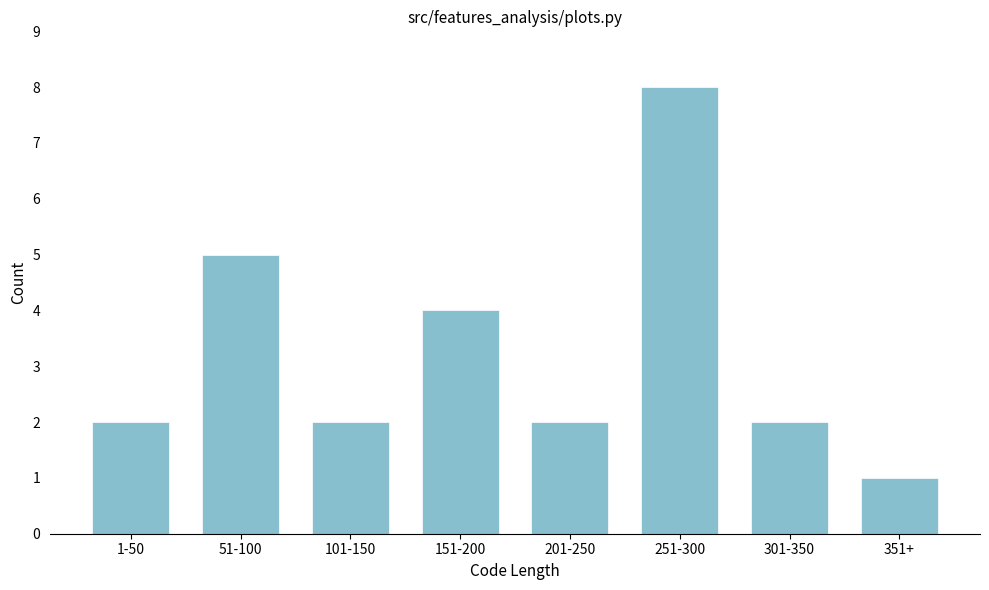

Reading right to left, transcribe all the data shown in this chart.

351+=1	301-350=2	251-300=8	201-250=2	151-200=4	101-150=2	51-100=5	1-50=2